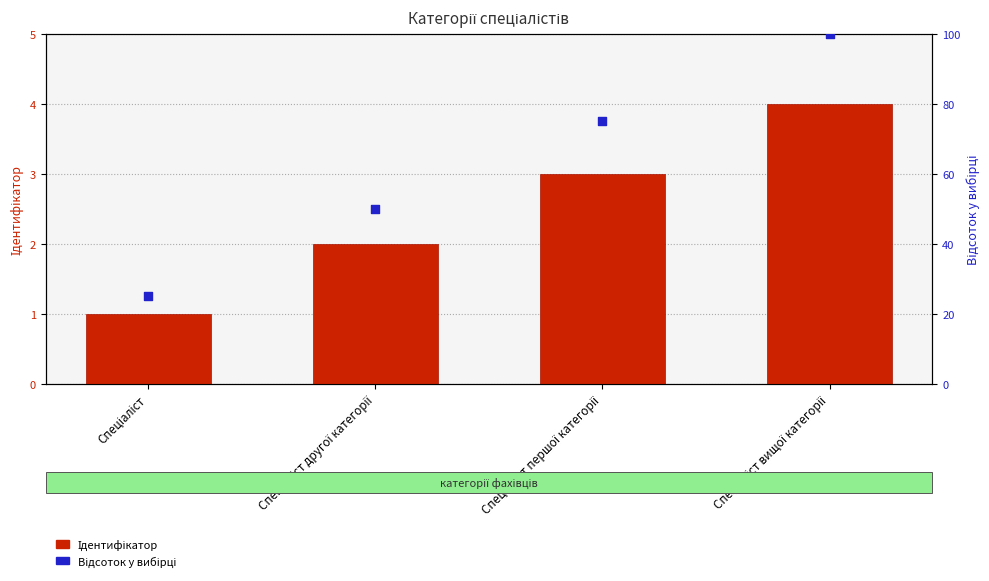

What is the total value across all series at Спеціаліст вищої категорії?

104